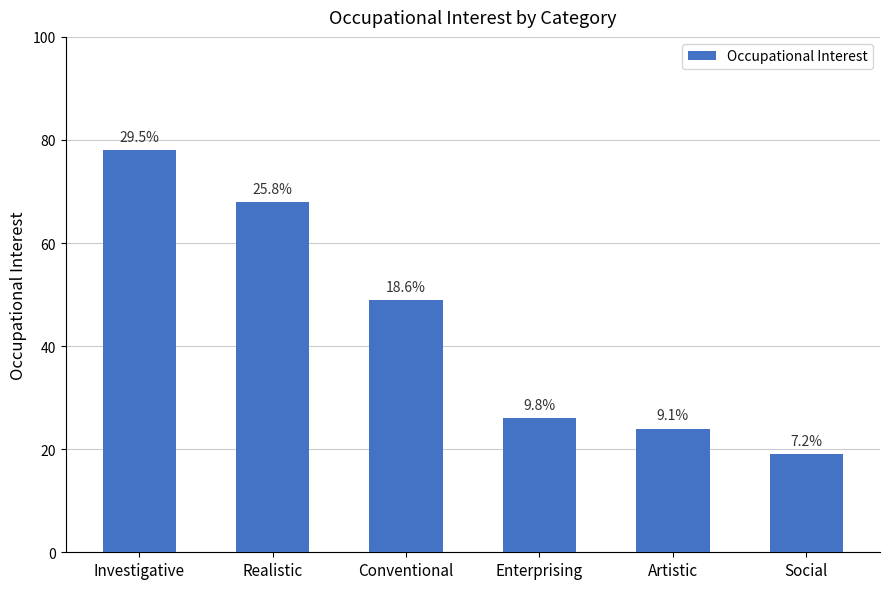

The chart shows a value of 26 at Enterprising. True or false?

True